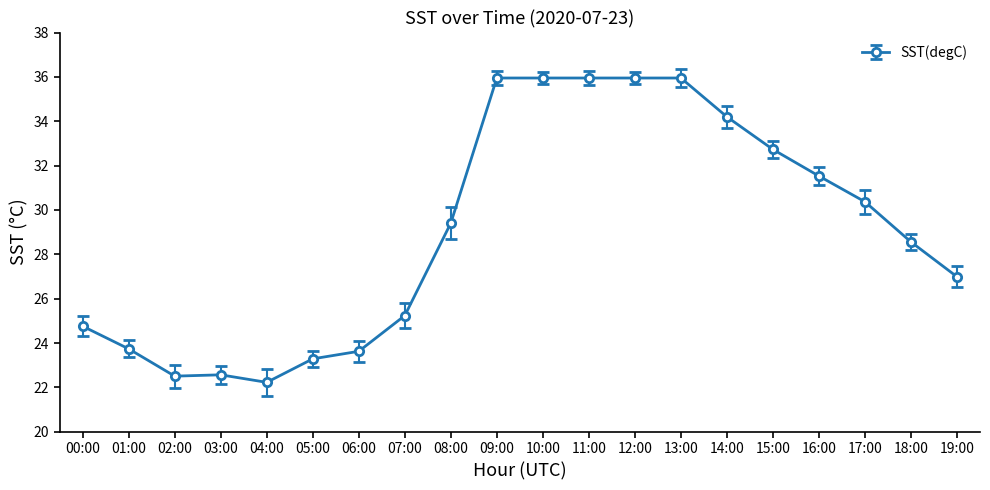

What is the value of the 19th point from the left?

28.6